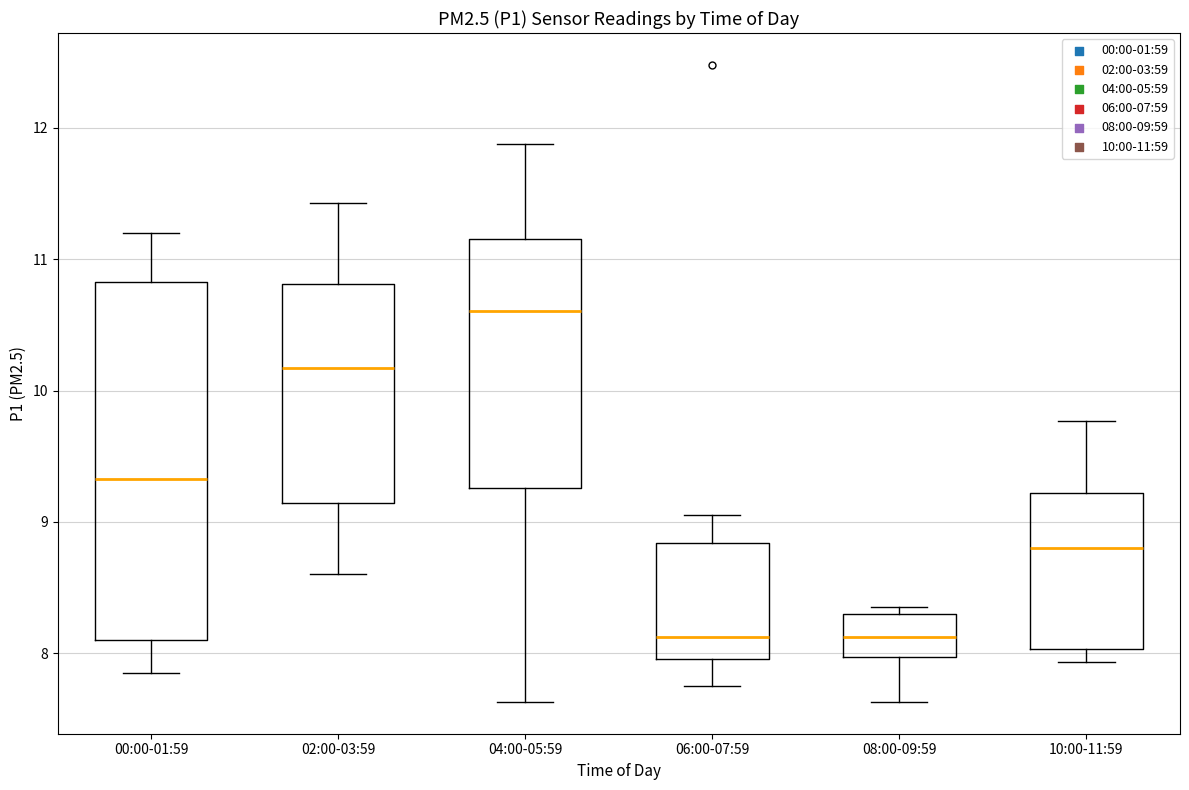

Reading left to right, transcribe this box plot: for each box, give where its median line is, the range the box spans, and where its two whiskers end, as read against the y-axis. The values are not printed on the chart, so give them approximately, as read against the axis.

00:00-01:59: median 9.3, box 8.1 to 10.8, whiskers 7.9 to 11.2
02:00-03:59: median 10.2, box 9.1 to 10.8, whiskers 8.6 to 11.4
04:00-05:59: median 10.6, box 9.3 to 11.2, whiskers 7.6 to 11.9
06:00-07:59: median 8.1, box 8.0 to 8.8, whiskers 7.8 to 9.1
08:00-09:59: median 8.1, box 8.0 to 8.3, whiskers 7.6 to 8.4
10:00-11:59: median 8.8, box 8.0 to 9.2, whiskers 7.9 to 9.8